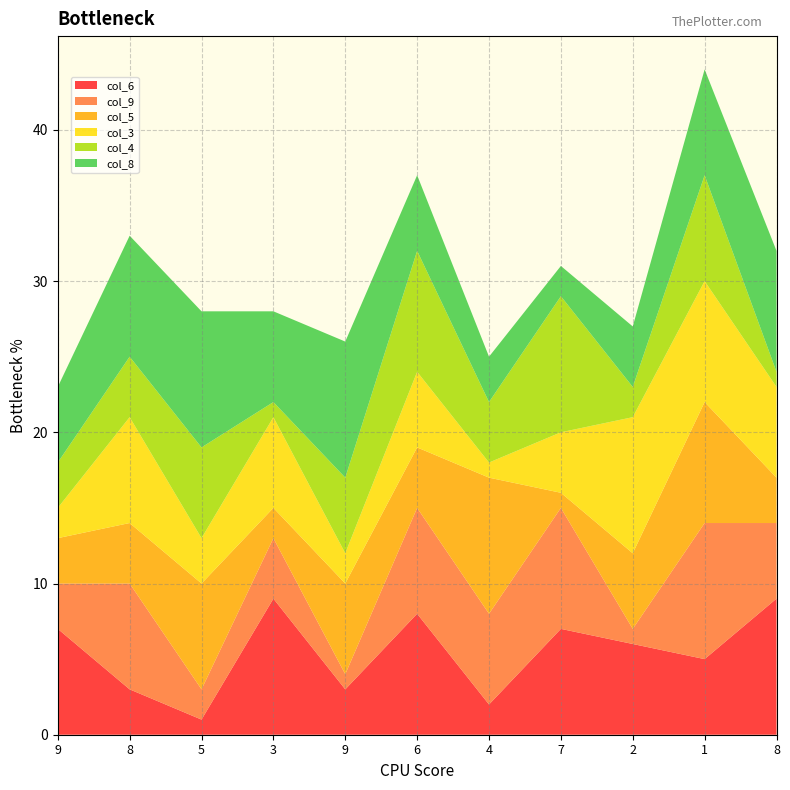

Reading left to right, list all the values displayed in this chart.

col_6: 9=7	8=3	5=1	3=9	9=3	6=8	4=2	7=7	2=6	1=5	8=9
col_9: 9=3	8=7	5=2	3=4	9=1	6=7	4=6	7=8	2=1	1=9	8=5
col_5: 9=3	8=4	5=7	3=2	9=6	6=4	4=9	7=1	2=5	1=8	8=3
col_3: 9=2	8=7	5=3	3=6	9=2	6=5	4=1	7=4	2=9	1=8	8=6
col_4: 9=3	8=4	5=6	3=1	9=5	6=8	4=4	7=9	2=2	1=7	8=1
col_8: 9=5	8=8	5=9	3=6	9=9	6=5	4=3	7=2	2=4	1=7	8=8